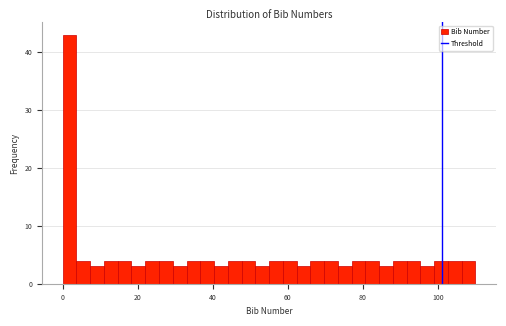

Read against the x-axis, roughly where is the centre of the tallest bar?

2